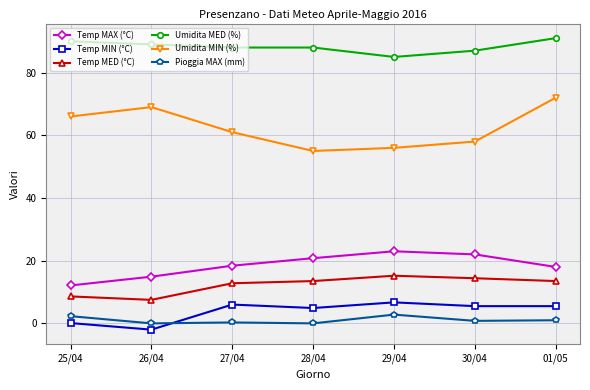

Which series has the widest spread of values?

Umidita MIN (%)